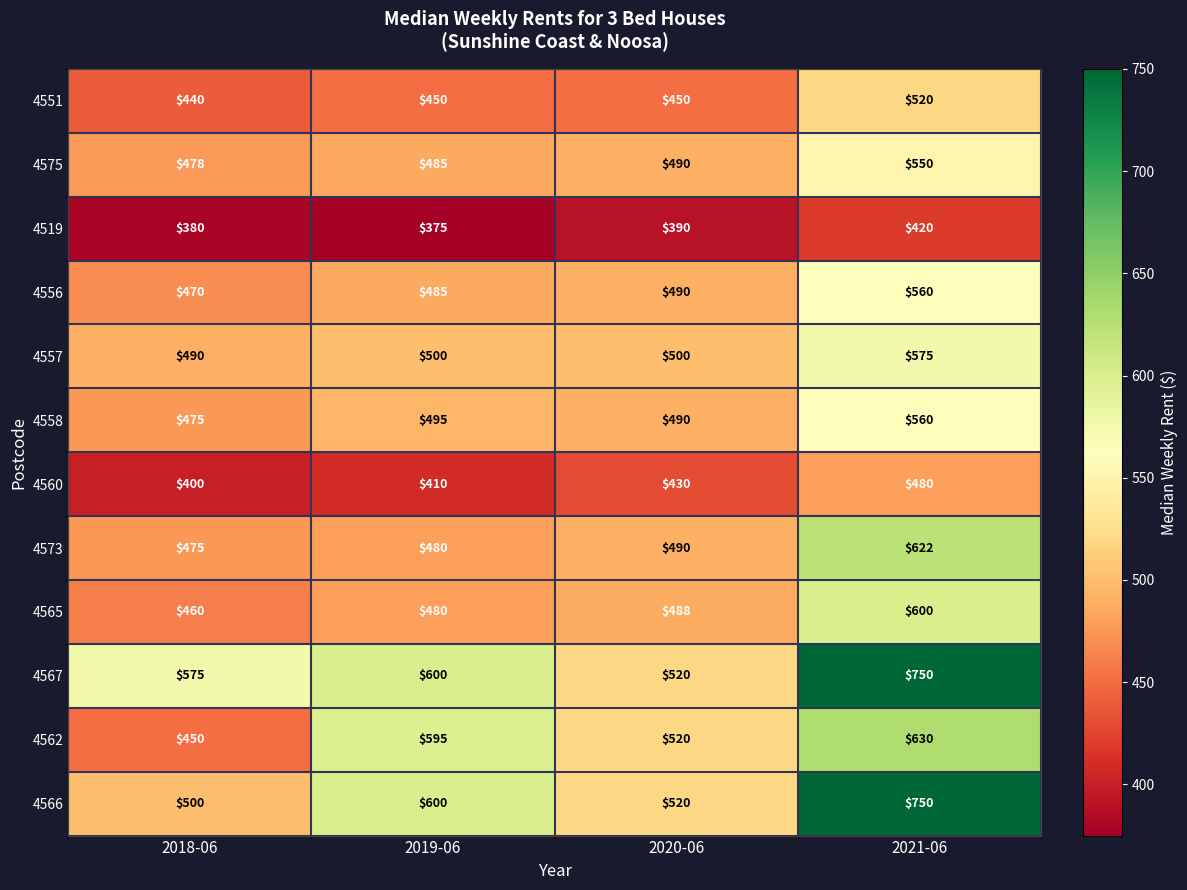

Between 2018-06 and 2019-06, which series saw the biggest shift?

4562